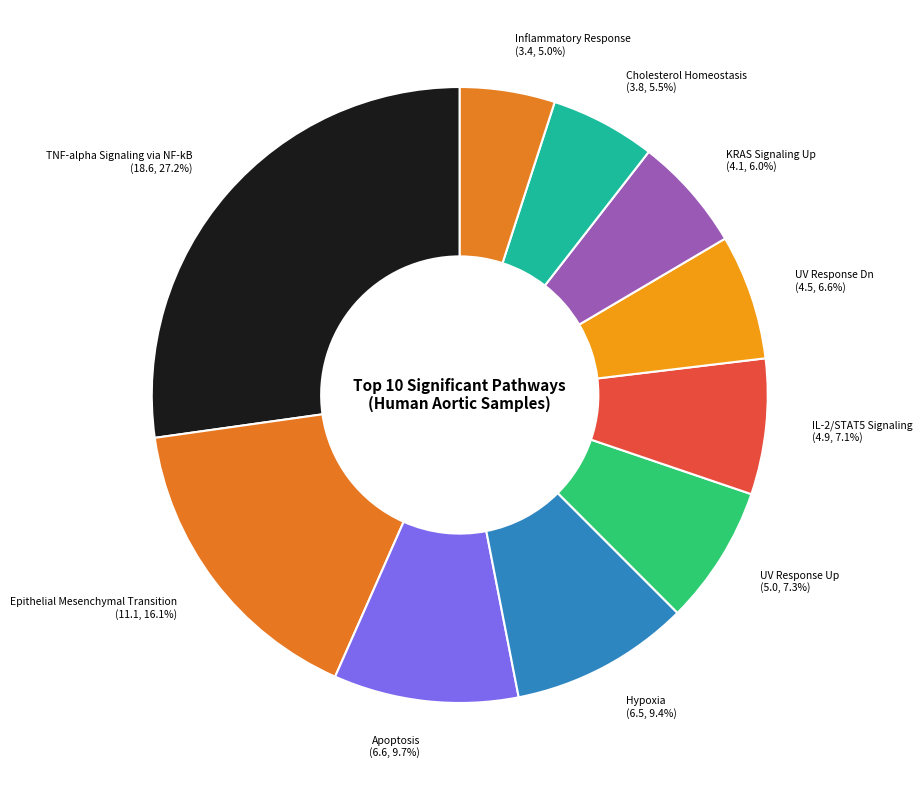

What is the total percentage of TNF-alpha Signaling via NF-kB (18.6, 27.2%) and IL-2/STAT5 Signaling (4.9, 7.1%)?

34.3%